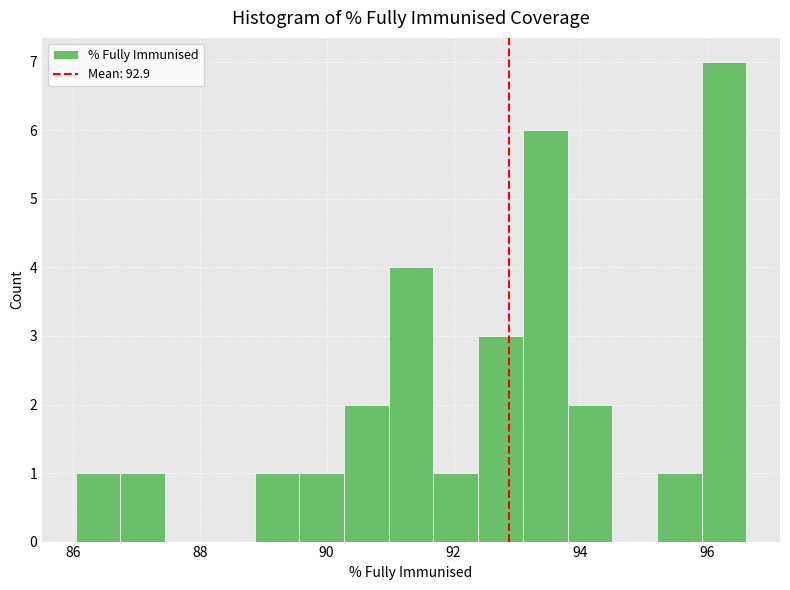

Read against the x-axis, roughly where is the centre of the tallest bar?

96.2